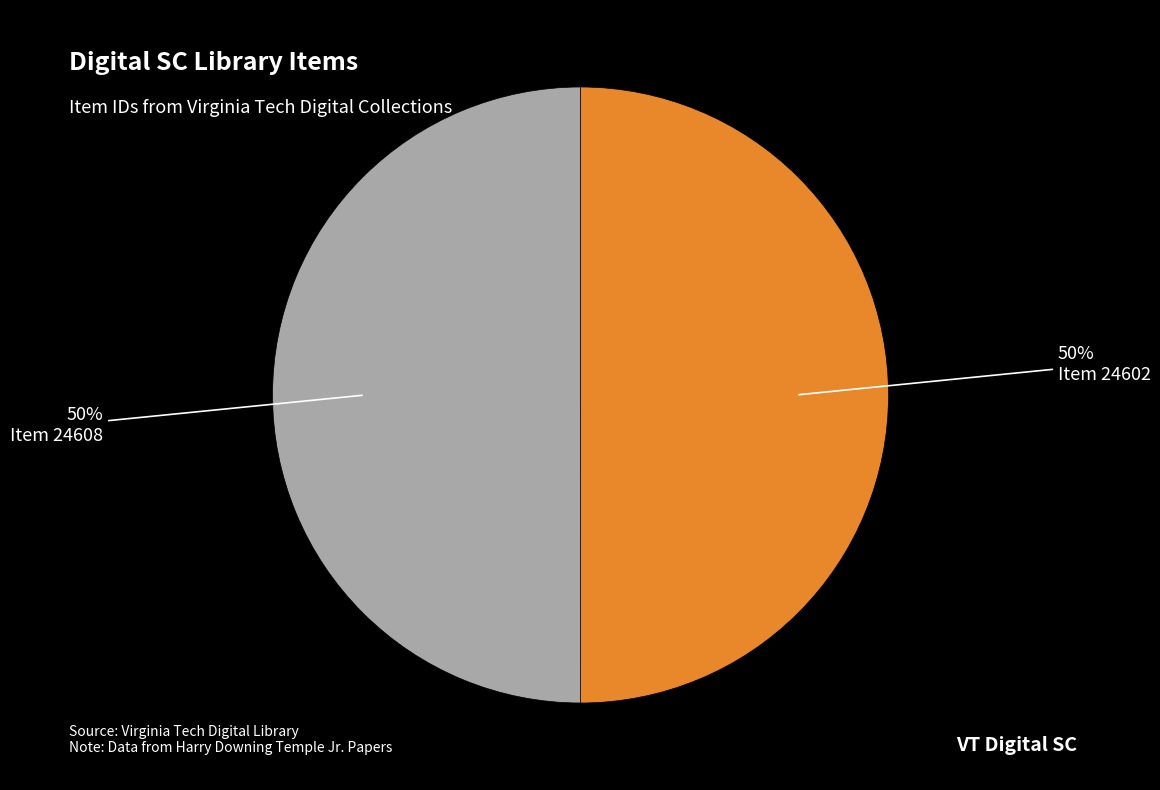

To the nearest percent, what is the average slice percentage?

50%